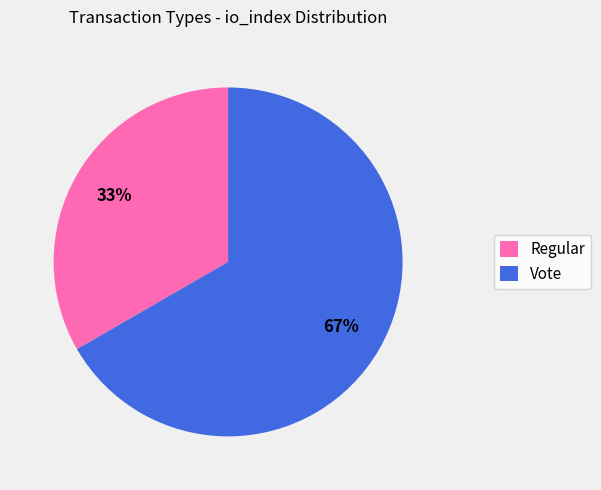

To the nearest percent, what is the combined percentage of Regular and Vote?

100%